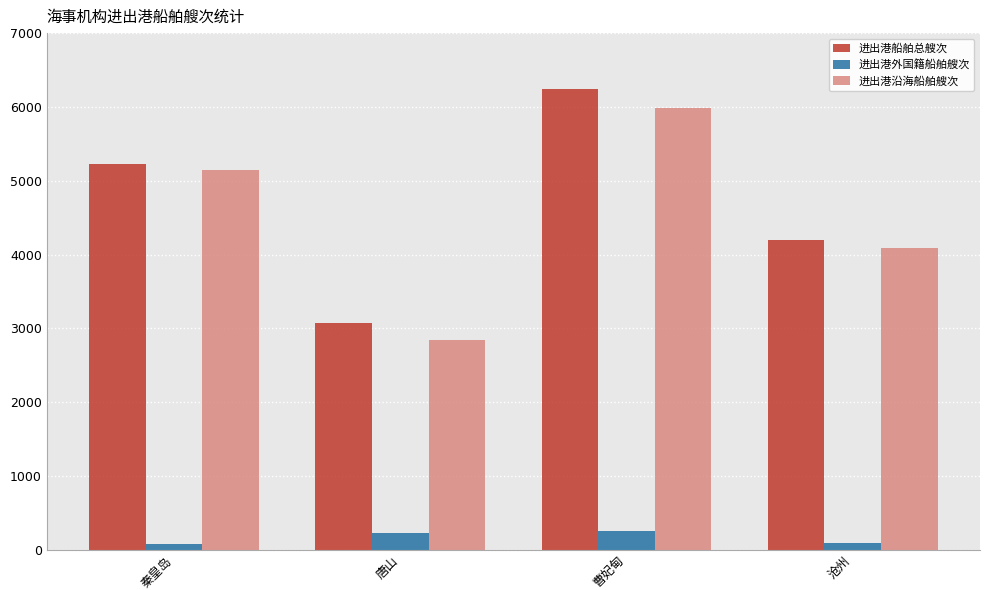

What is the greatest value displayed?

6237